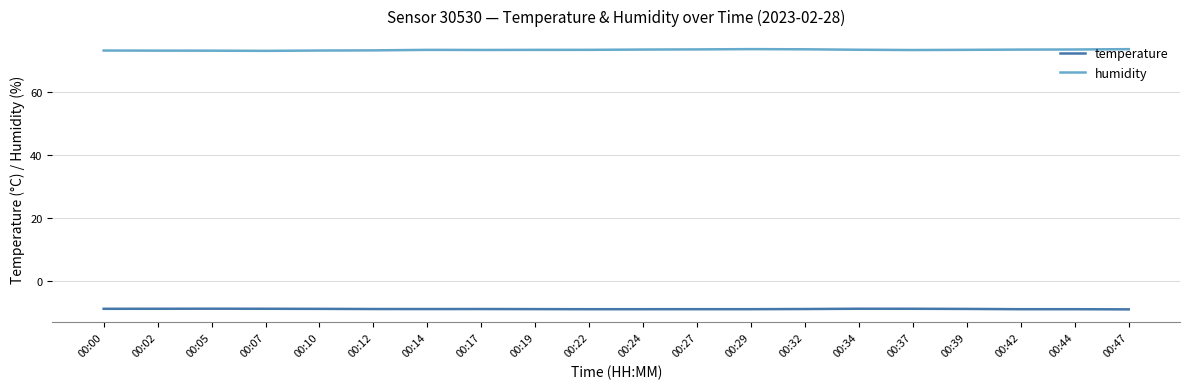

What is the difference between the second highest and minimum values in the temperature series?

0.2